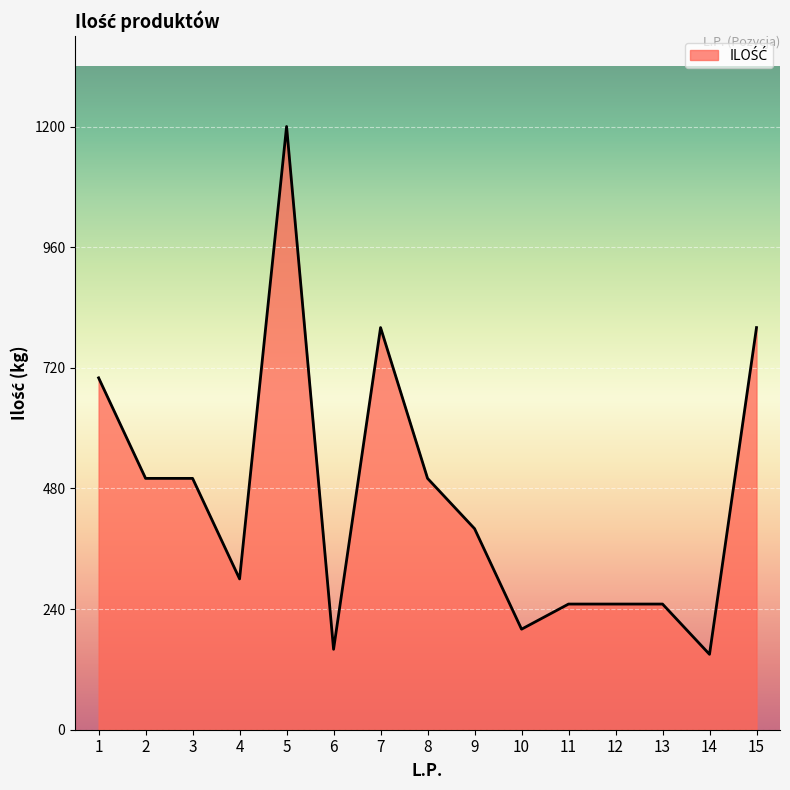

What is the difference between the maximum and minimum values?

1050